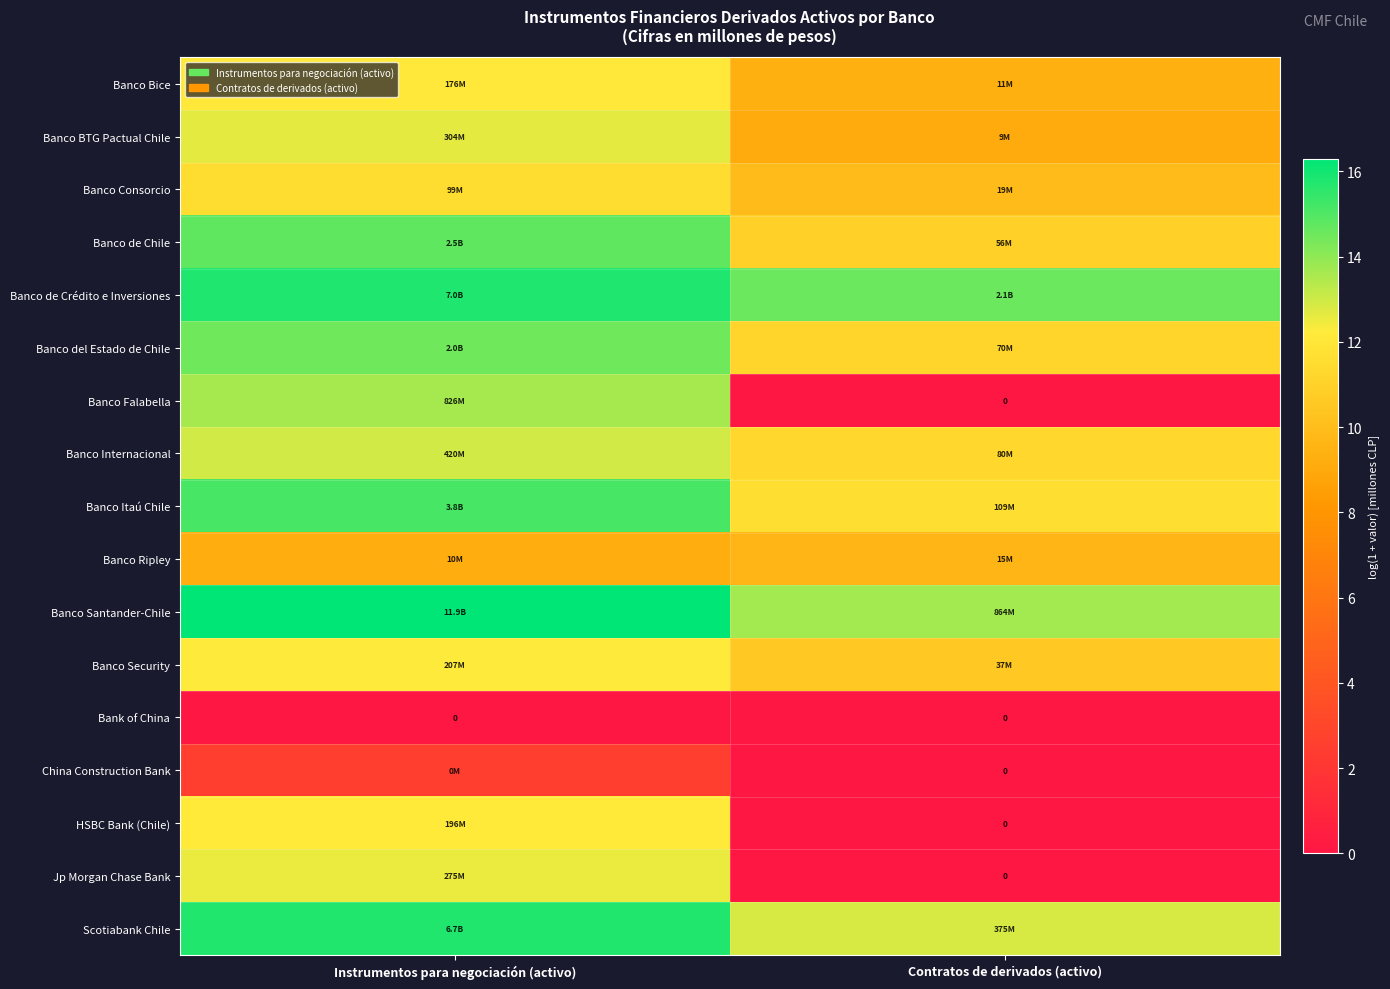

What is the difference between the Banco de Crédito e Inversiones values at Contratos de derivados (activo) and Instrumentos para negociación (activo)?

1.2